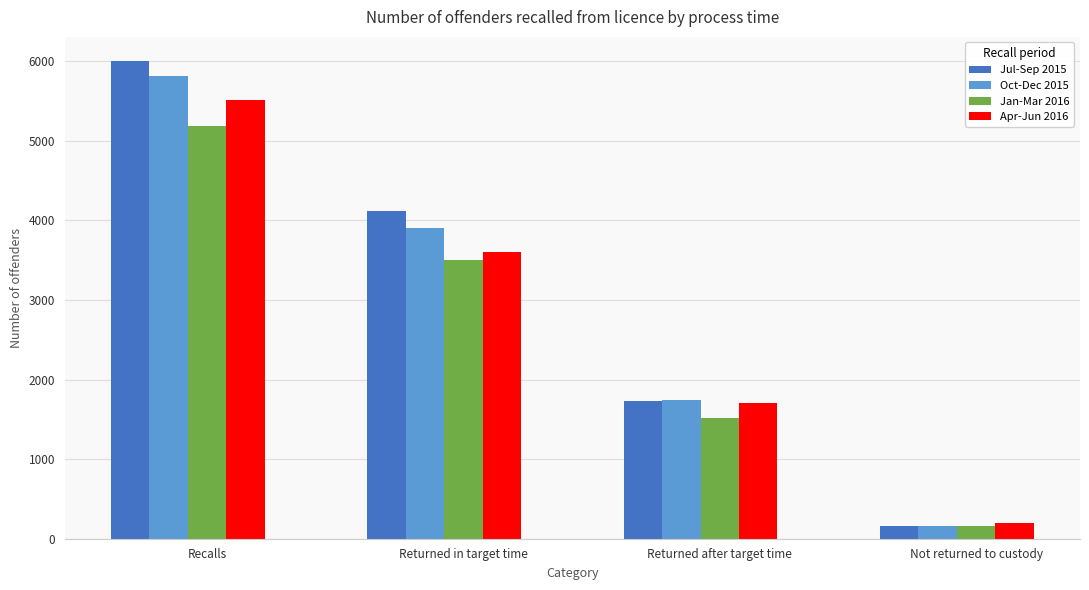

At which label is Oct-Dec 2015 closest to 2985?

Returned in target time